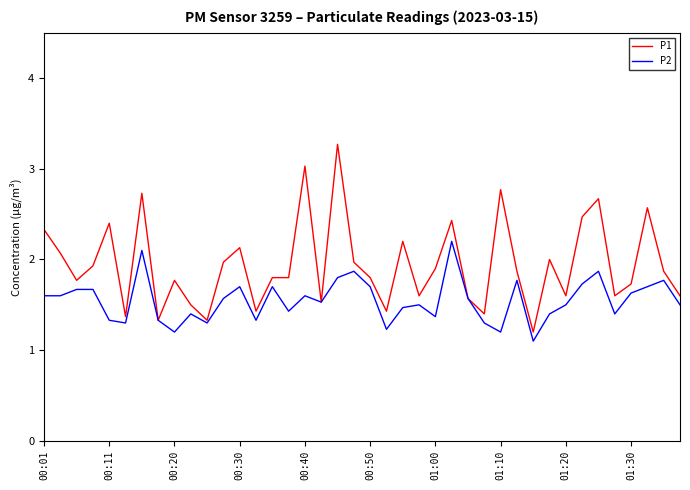

Which series has the largest total across all categories?

P1